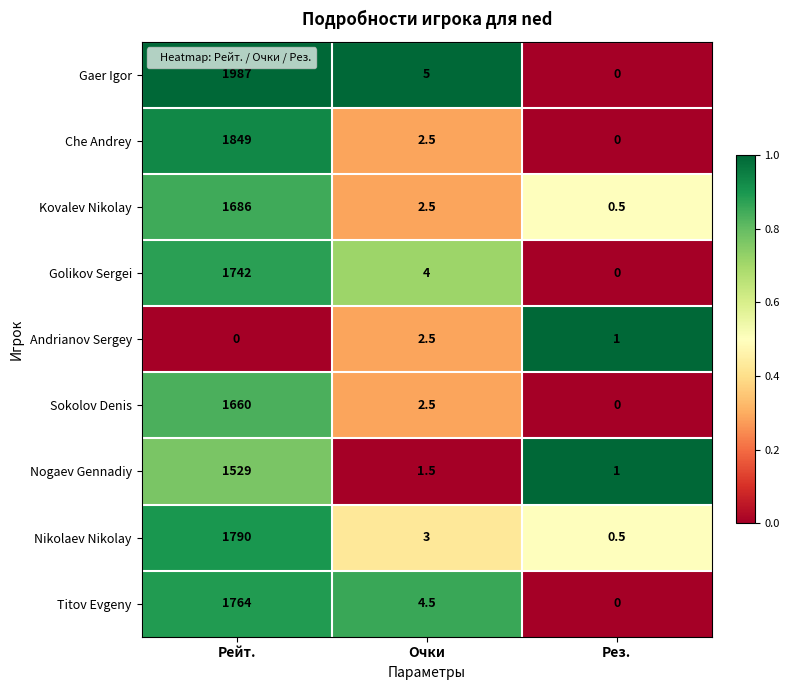

What is the total value across all series at Рейт.?

14007.0